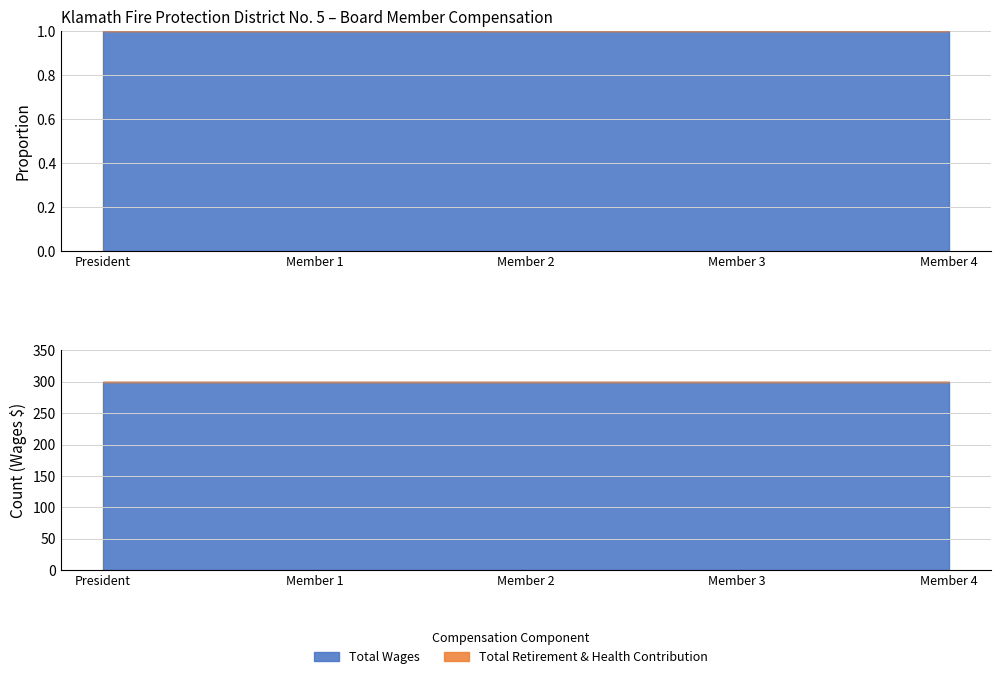

True or false: Total Retirement & Health Contribution and Total Wages cross at least once.

False